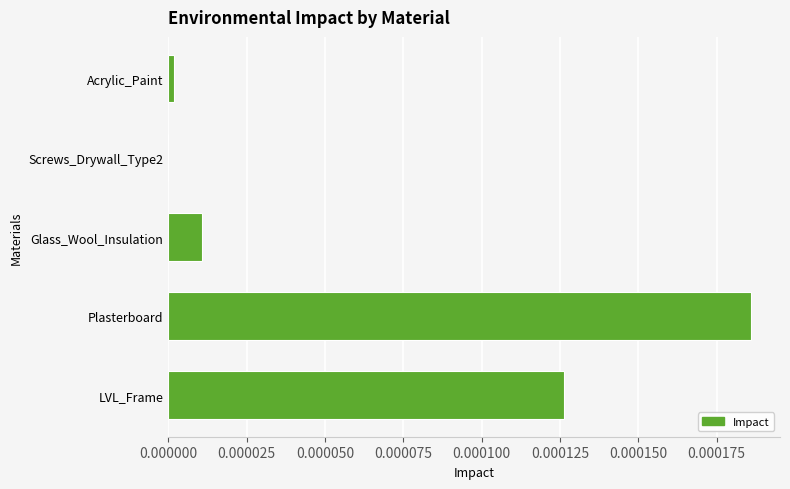

Which category has the highest value across all series?

Plasterboard